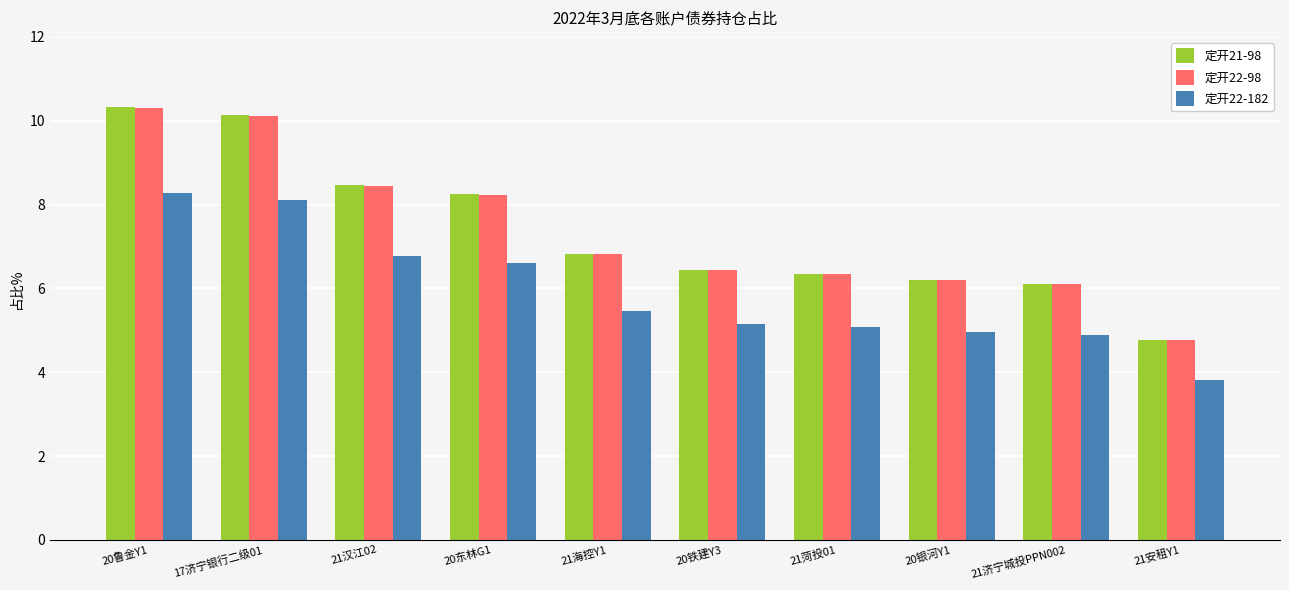

Reading left to right, what are all the values shown in this chart?

定开21-98: 10.3	10.1	8.5	8.2	6.8	6.4	6.3	6.2	6.1	4.8
定开22-98: 10.3	10.1	8.5	8.2	6.8	6.4	6.3	6.2	6.1	4.8
定开22-182: 8.3	8.1	6.8	6.6	5.5	5.1	5.1	5.0	4.9	3.8